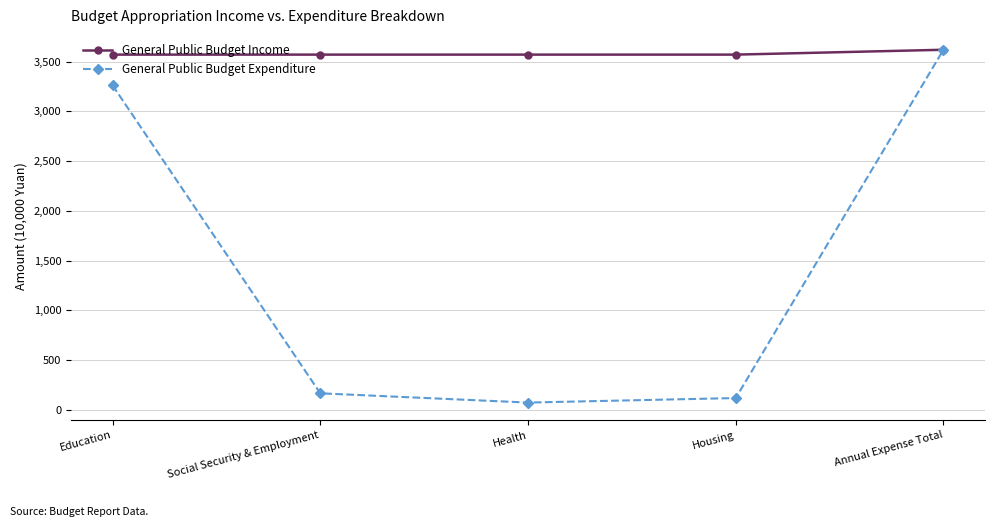

Rank the series by their average value, from lowest to highest.

General Public Budget Expenditure, General Public Budget Income